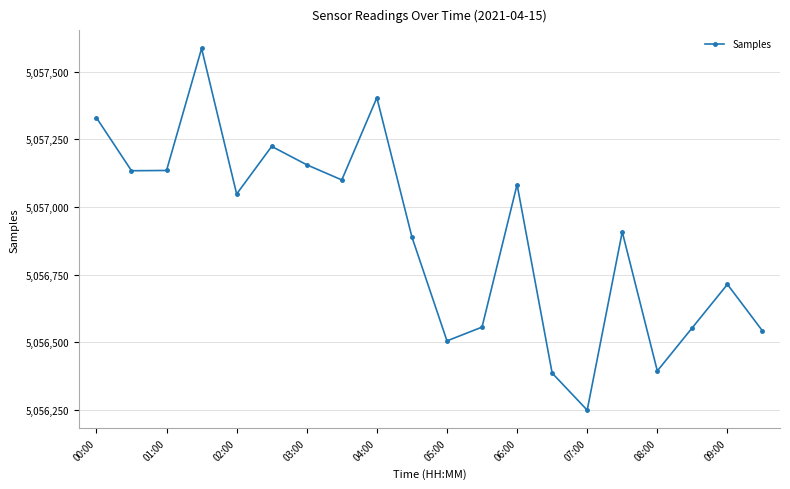

How many points are higher than both their immediate neighbors (excluding endpoints)?

6